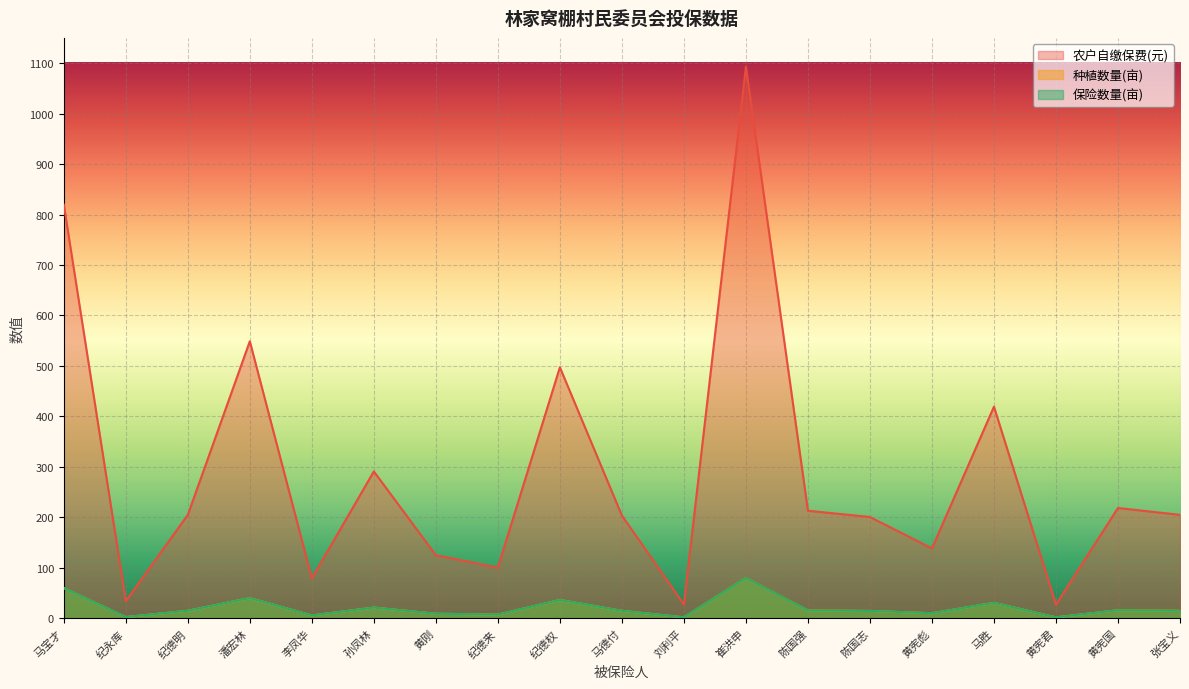

Is the value of 种植数量(亩) at 张宝义 greater than the value of 农户自缴保费(元) at 纪德明?

No